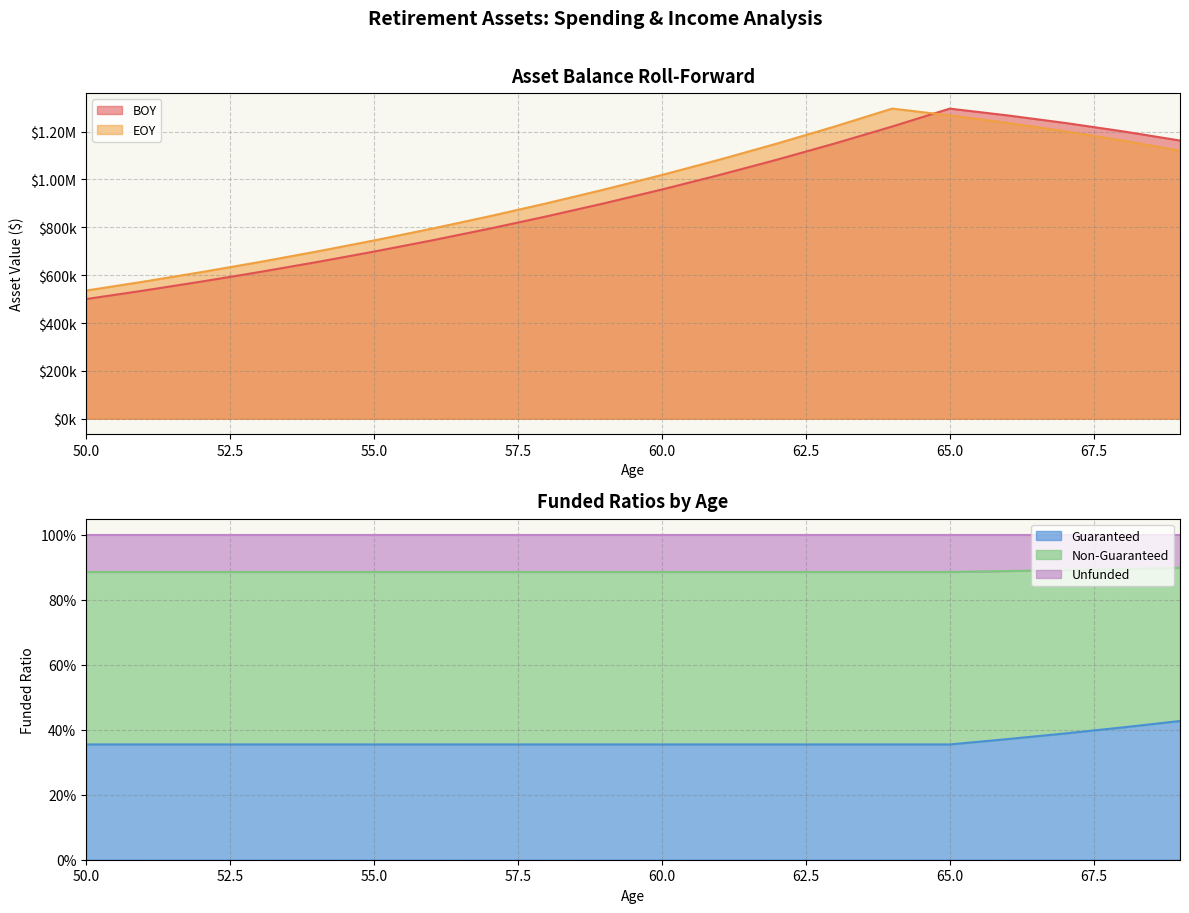

True or false: BOY and Guaranteed cross at least once.

False